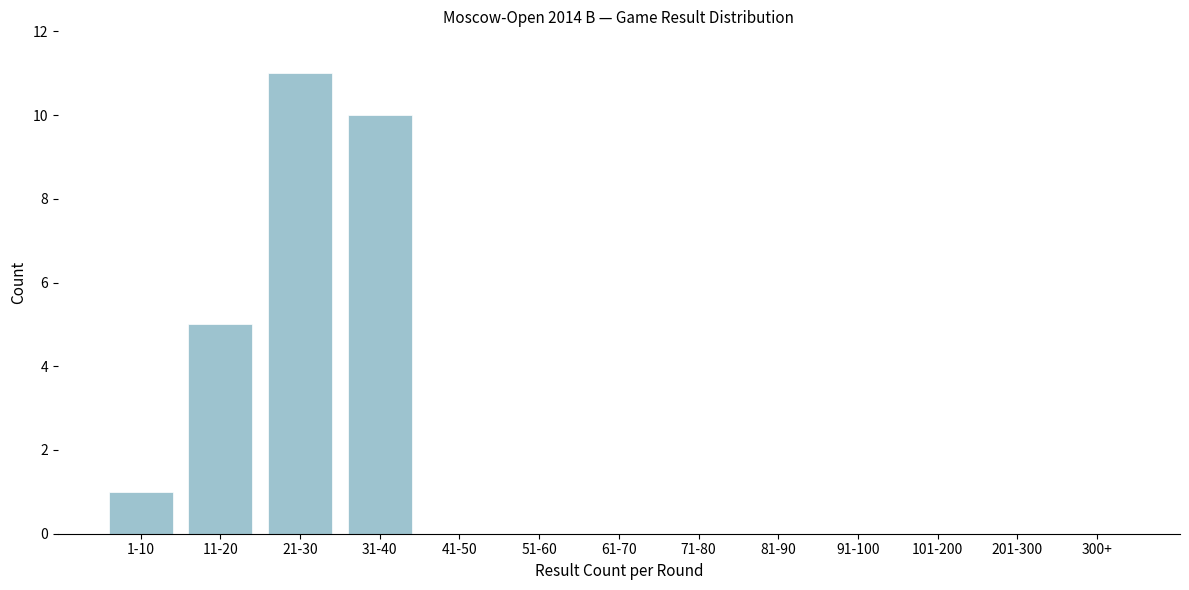

Reading right to left, what are all the values shown in this chart?

300+=0	201-300=0	101-200=0	91-100=0	81-90=0	71-80=0	61-70=0	51-60=0	41-50=0	31-40=10	21-30=11	11-20=5	1-10=1